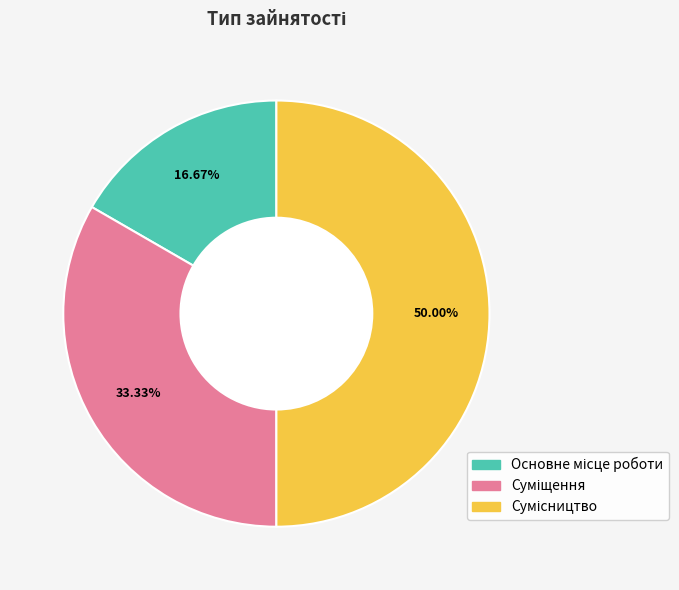

Count the number of slices in the pie.

3